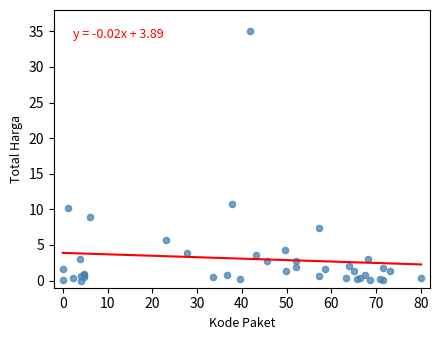

What Y value in the scatter plot is closest to 17?

10.8